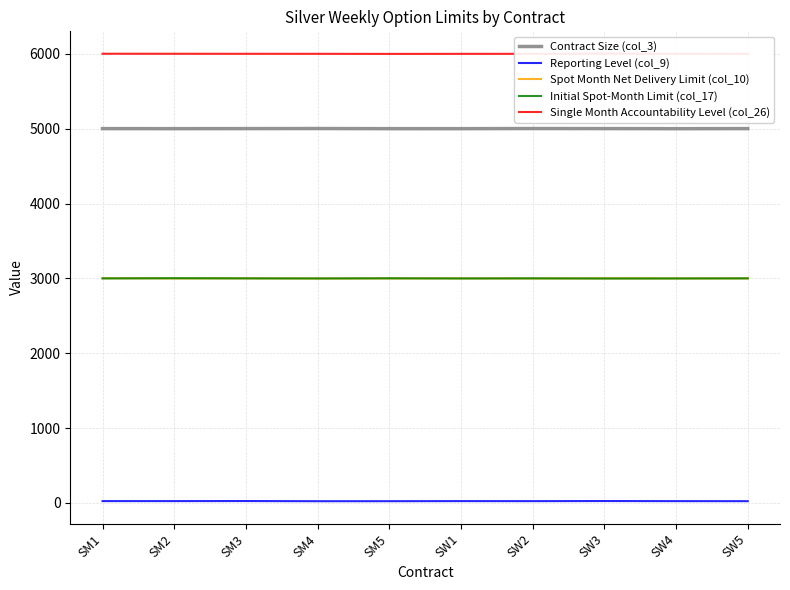

Read the Contract Size (col_3) value at SM4.

5001.5